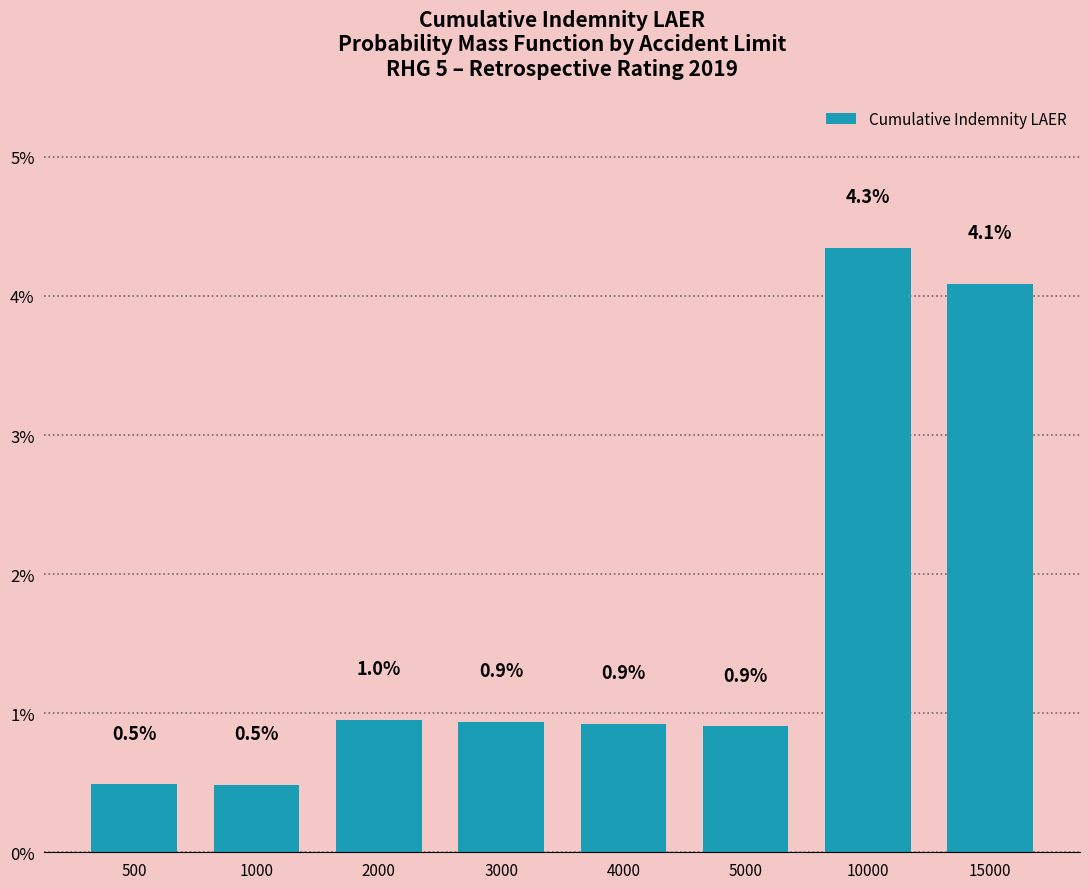

Reading left to right, transcribe all the data shown in this chart.

500=0.5	1000=0.5	2000=1.0	3000=0.9	4000=0.9	5000=0.9	10000=4.3	15000=4.1